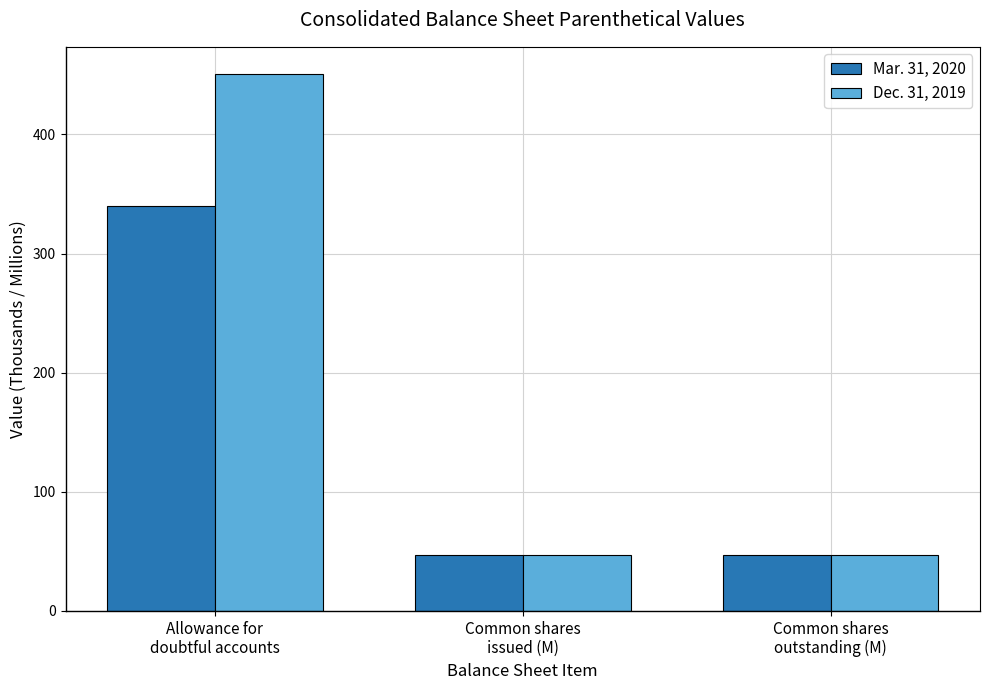

What is the label of the 3rd bar from the right?

Allowance for
doubtful accounts